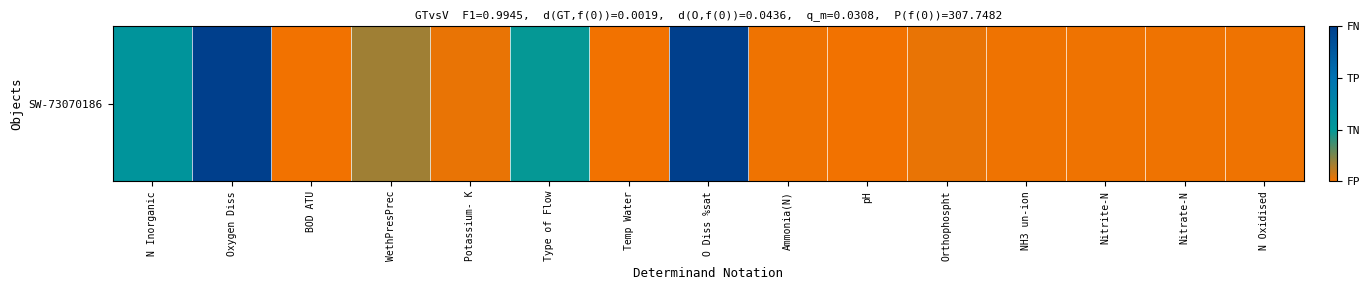

At which label is the value closest to 4992?

N Inorganic